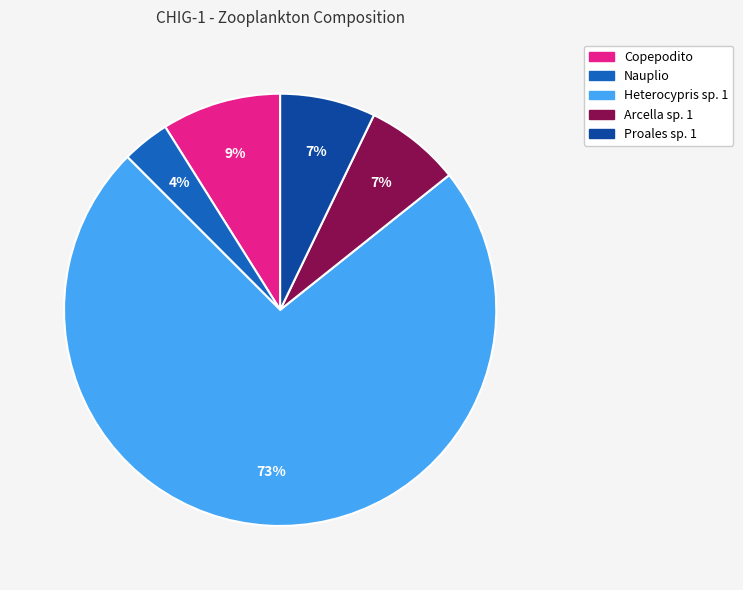

How many segments does this pie chart have?

5